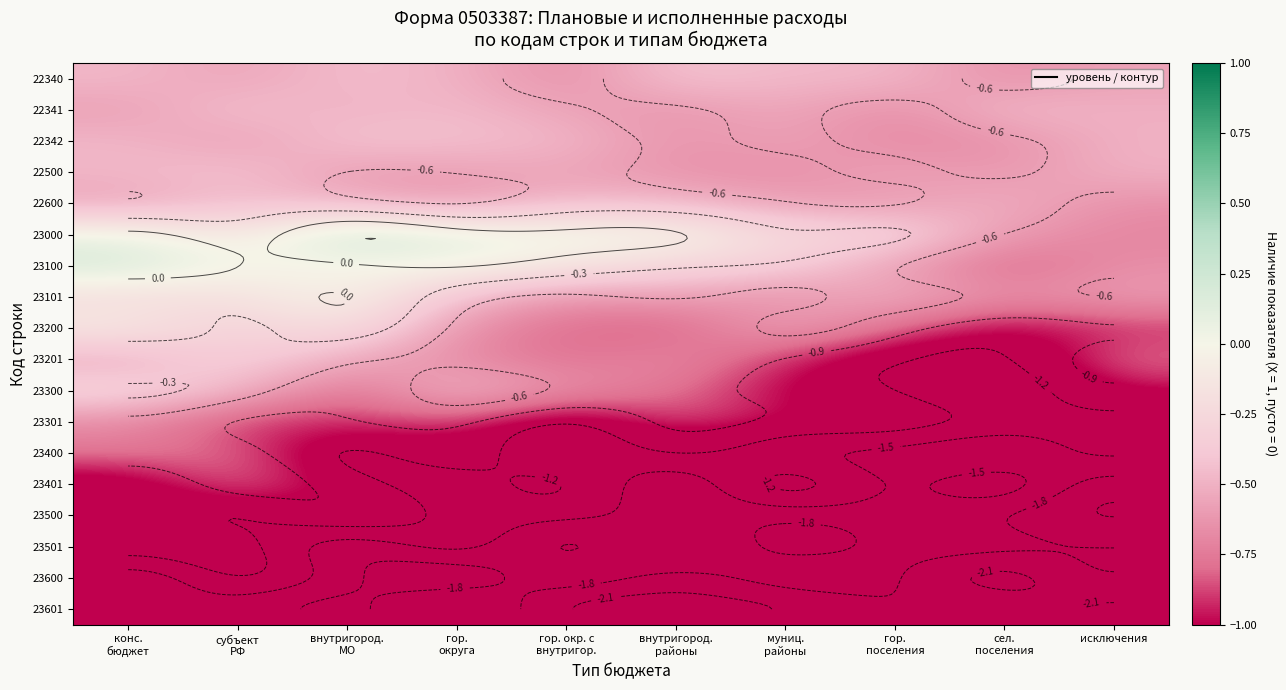

What is the minimum value for 23400?

-1.7